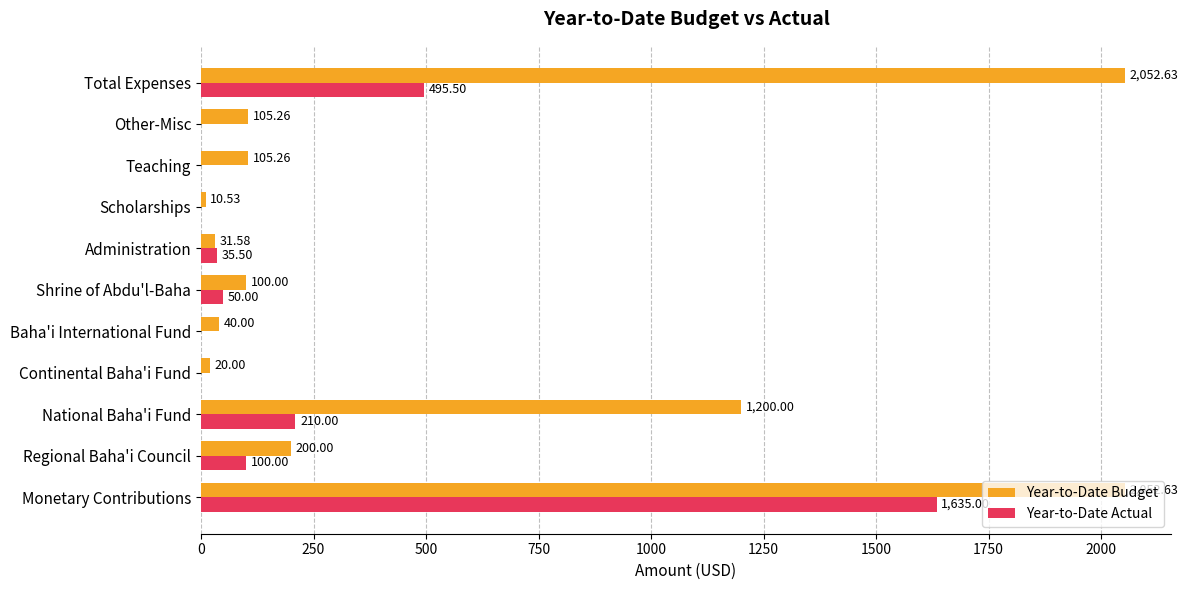

How many positive values does the Year-to-Date Actual series have?

6